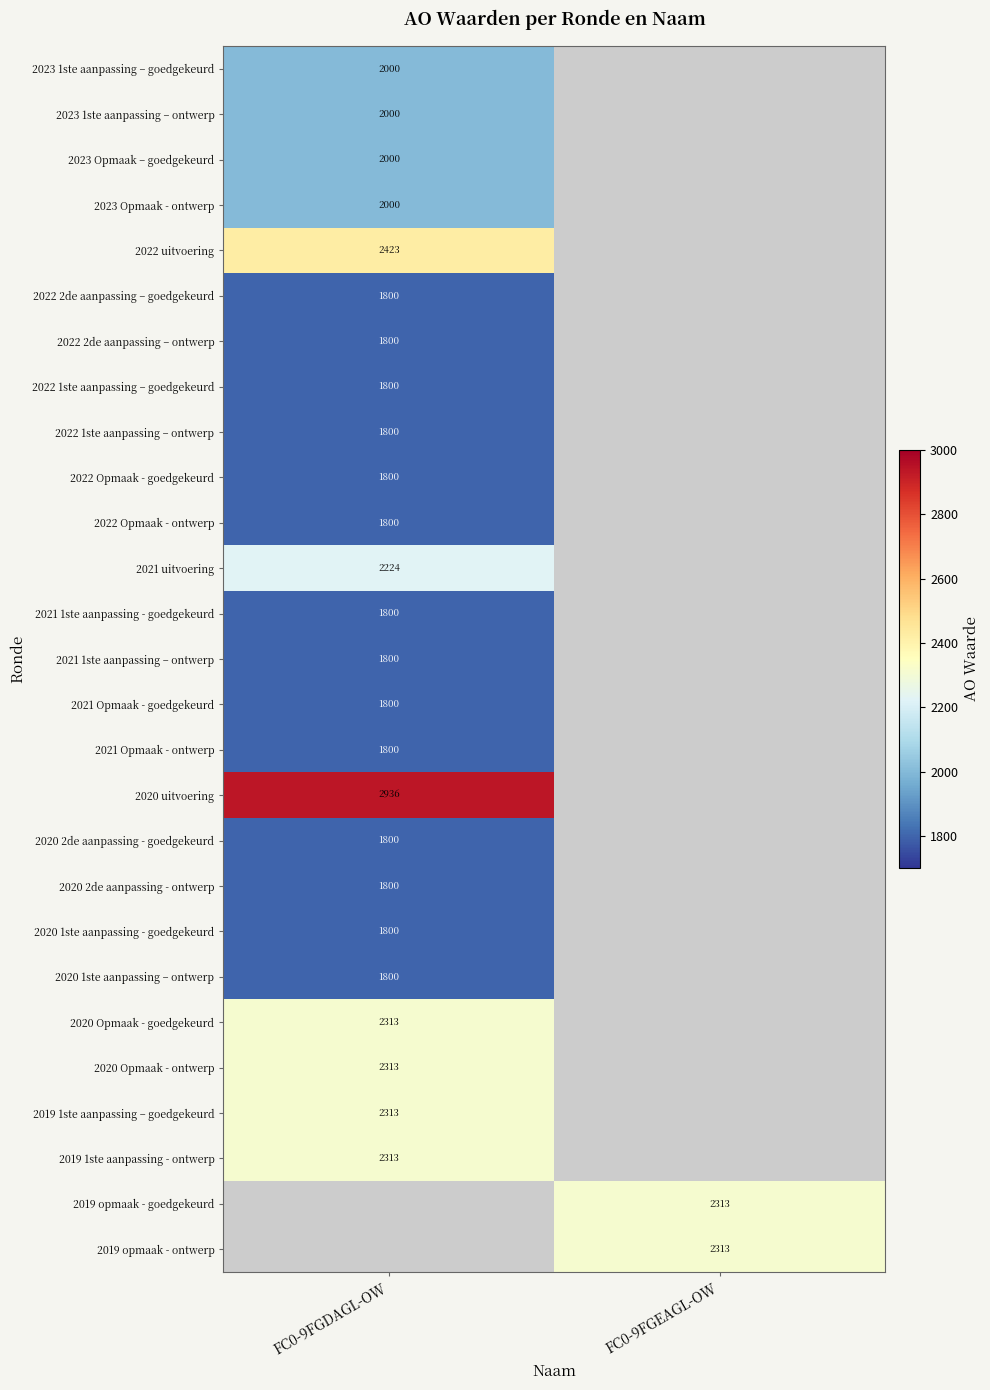

The value of 2019 opmaak - ontwerp at FC0-9FGEAGL-OW is 1409. True or false?

False